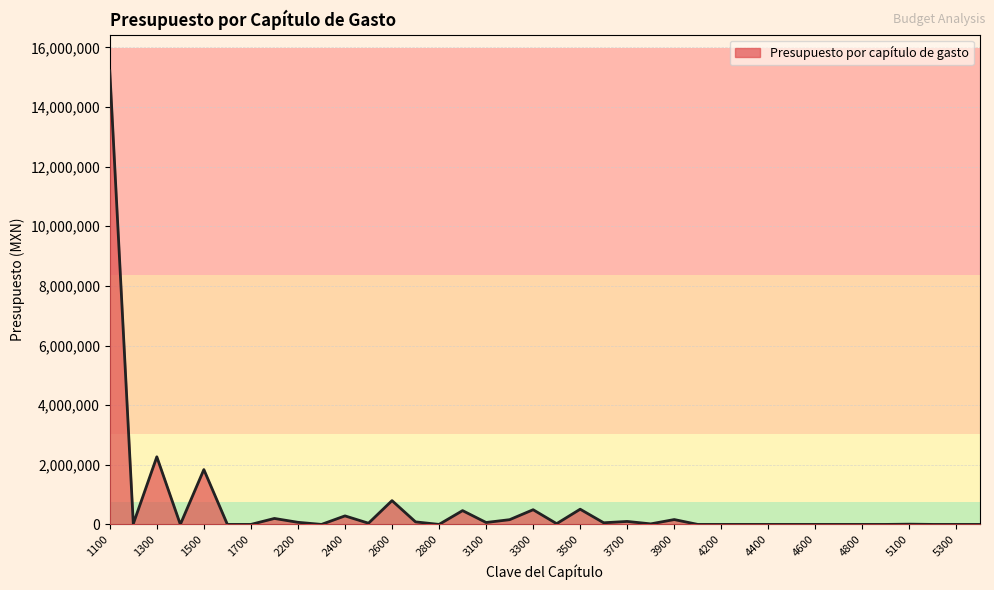

What is the maximum value shown in the chart?

15209126.0